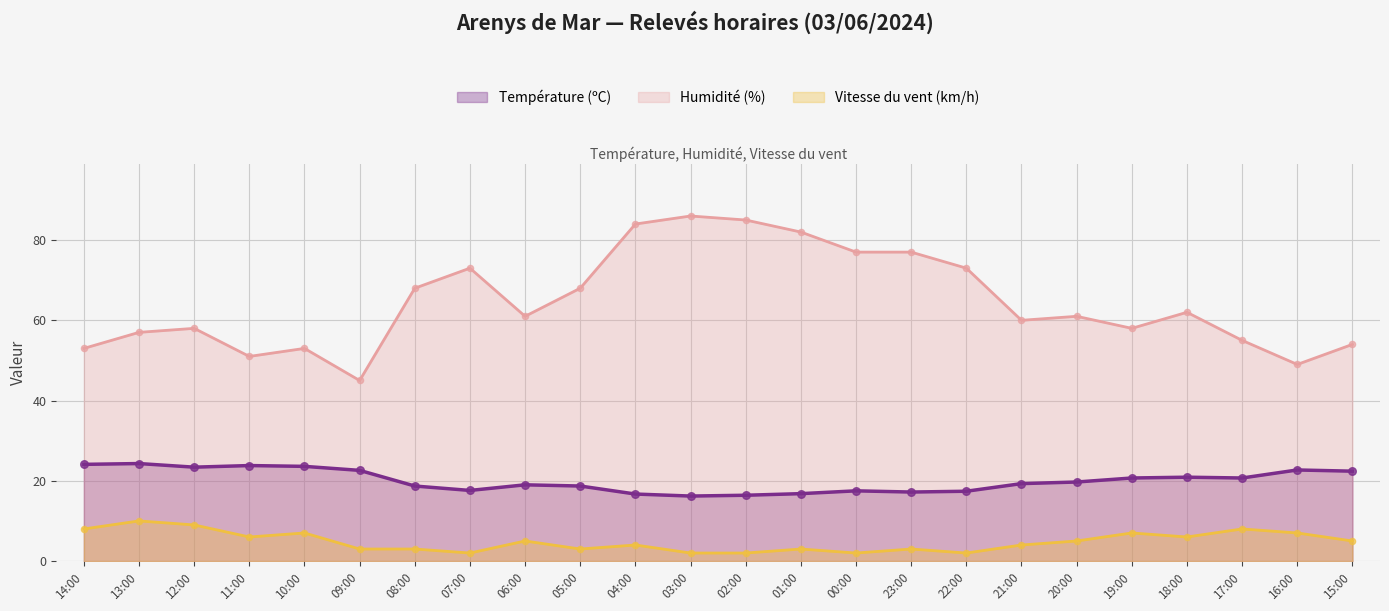

Which series has the largest total across all categories?

Humidité (%)